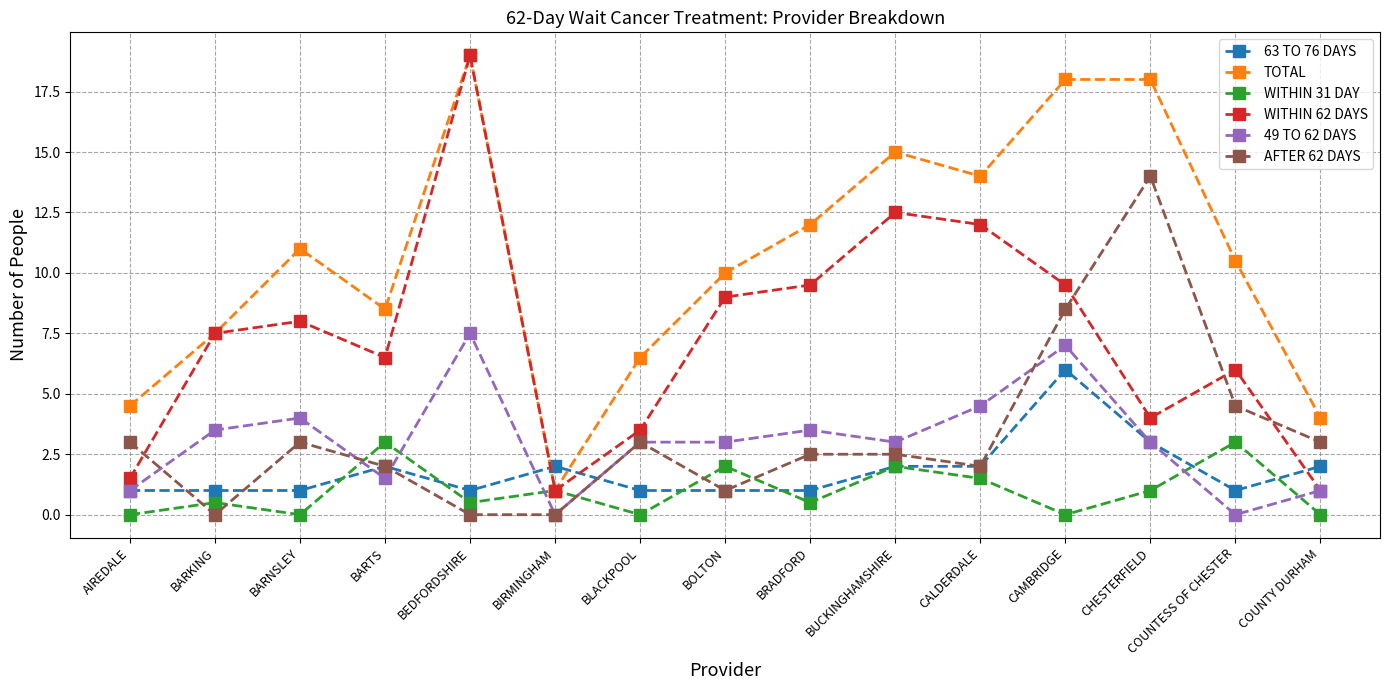

Which series changed the most between BIRMINGHAM and CAMBRIDGE?

TOTAL